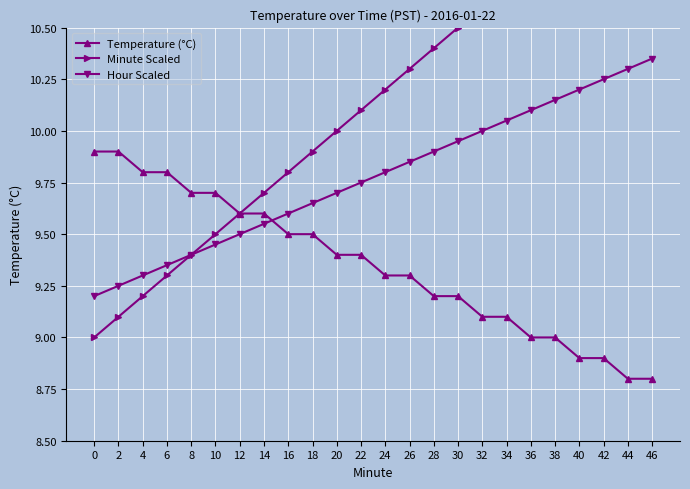

What is the sum of the Hour Scaled values at 28 and 14?

19.4